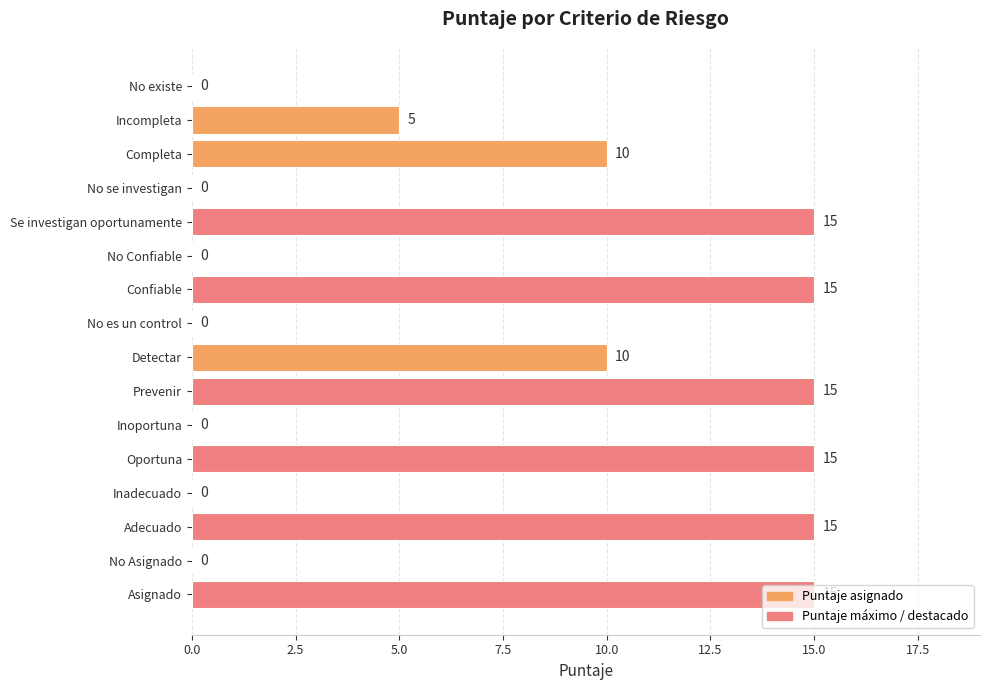

True or false: the data shows 6 at Asignado.

False